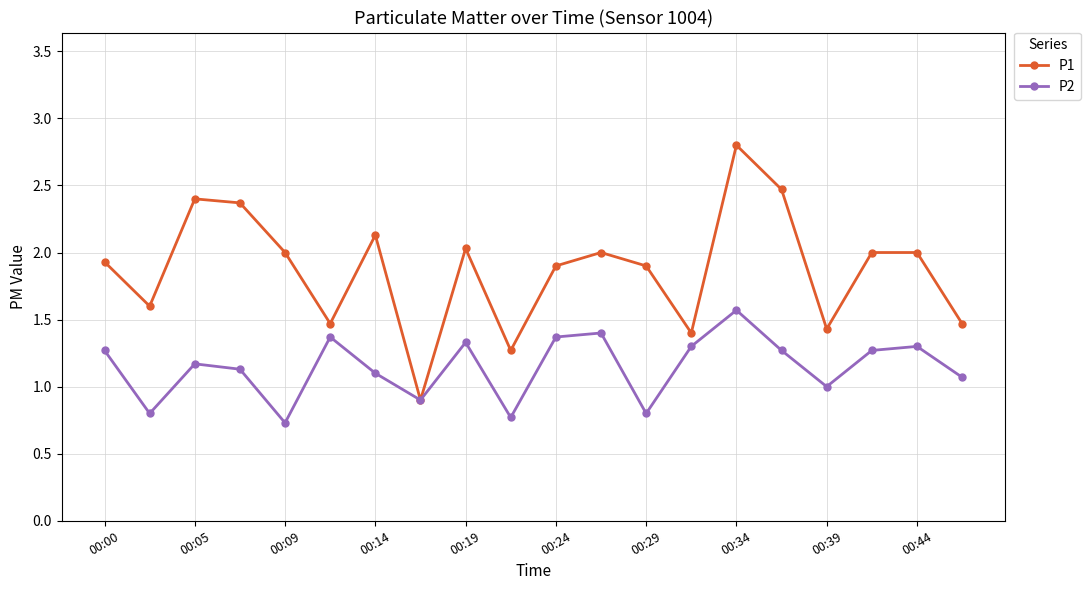

List the series in order of their peak value, lowest first.

P2, P1